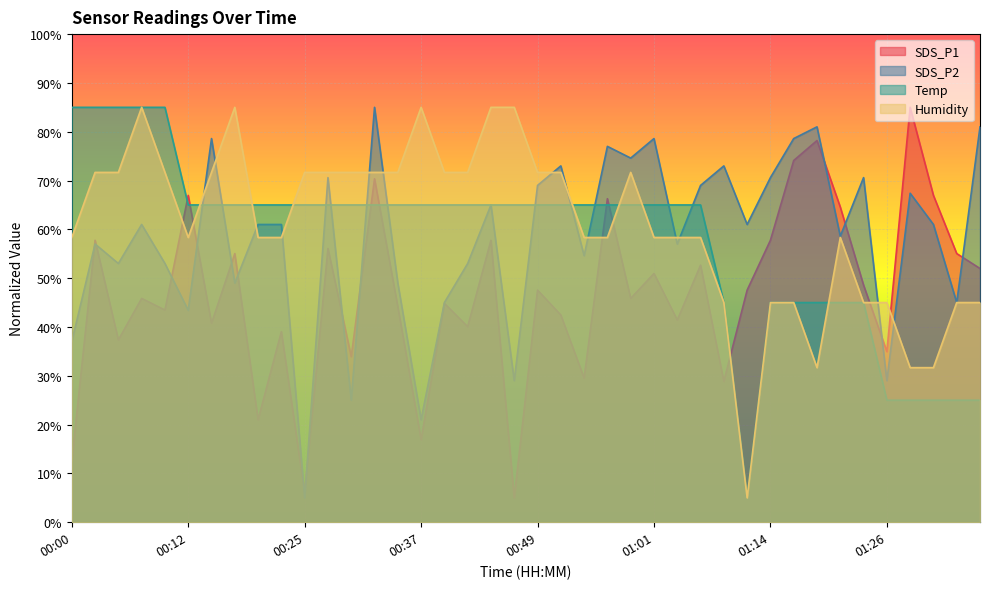

How many data points does each series have?

40